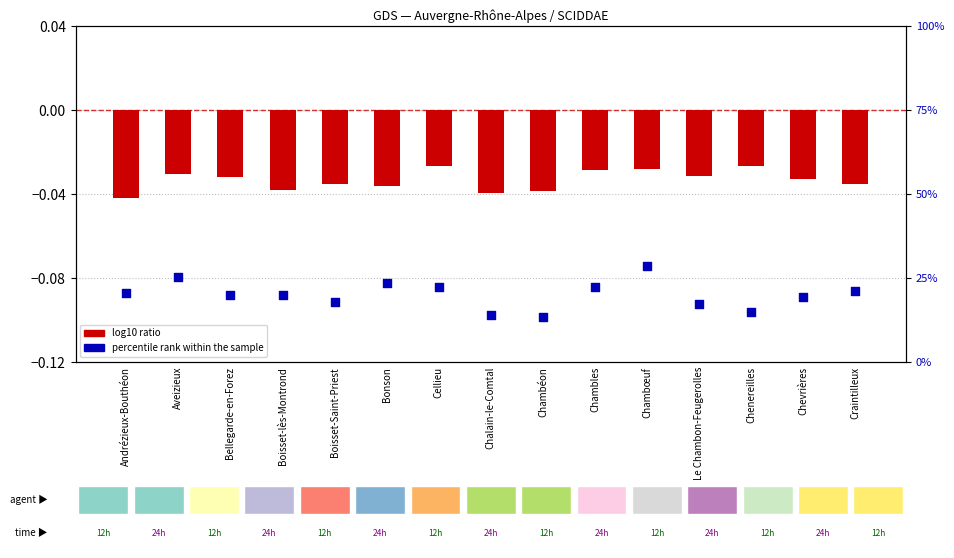

At how many categories does at least one series exceed 22?

5